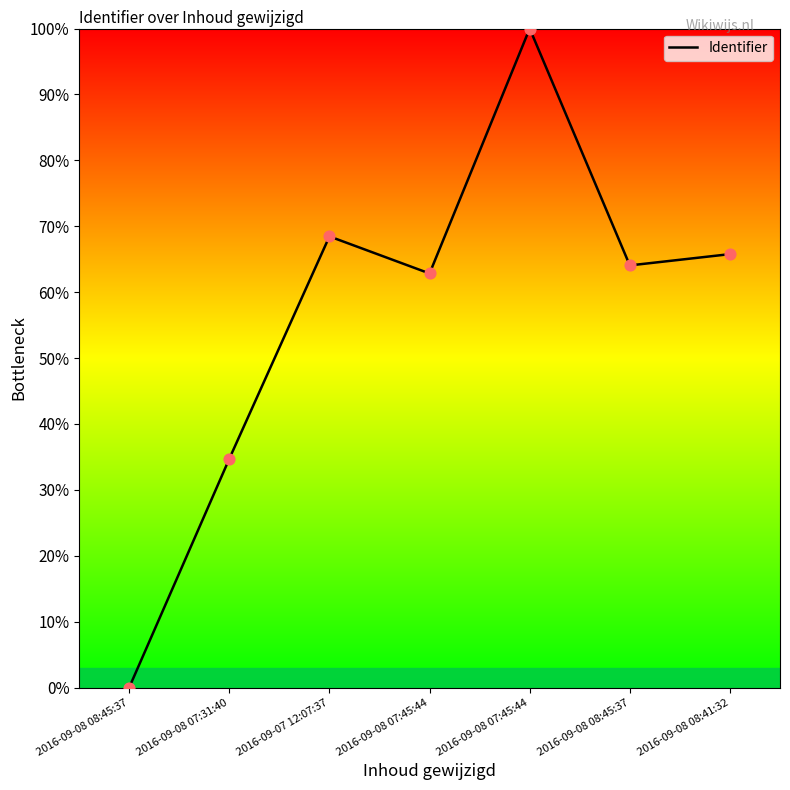

What is the ratio of the value at 2016-09-07 12:07:37 to the value at 2016-09-08 08:41:32?

1.0